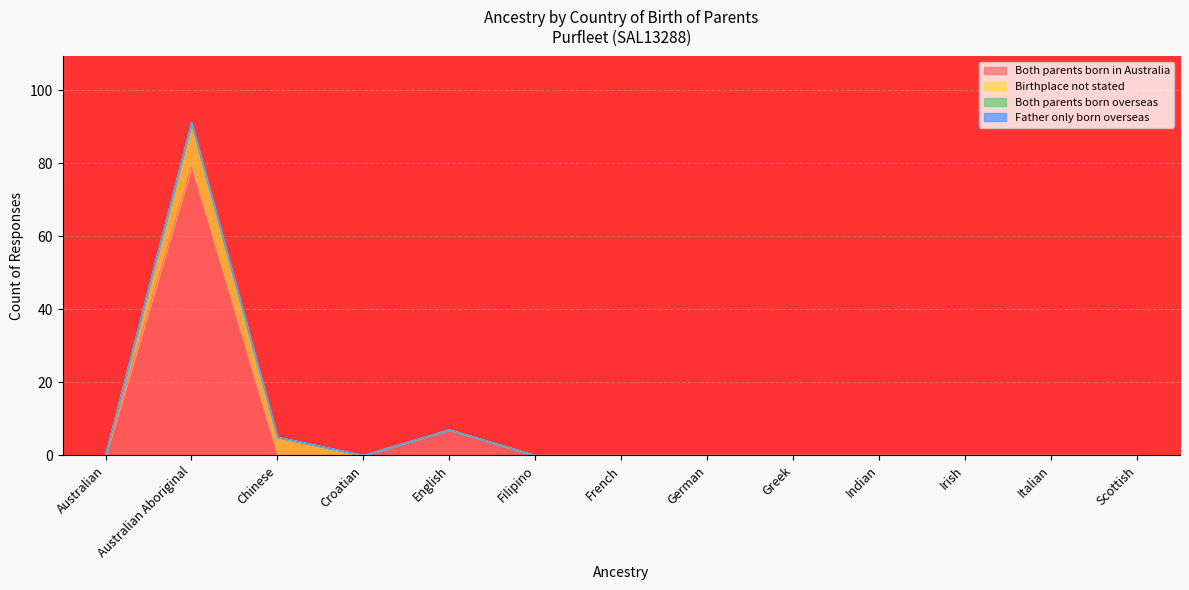

Between English and Greek, which series saw the biggest shift?

Both parents born in Australia